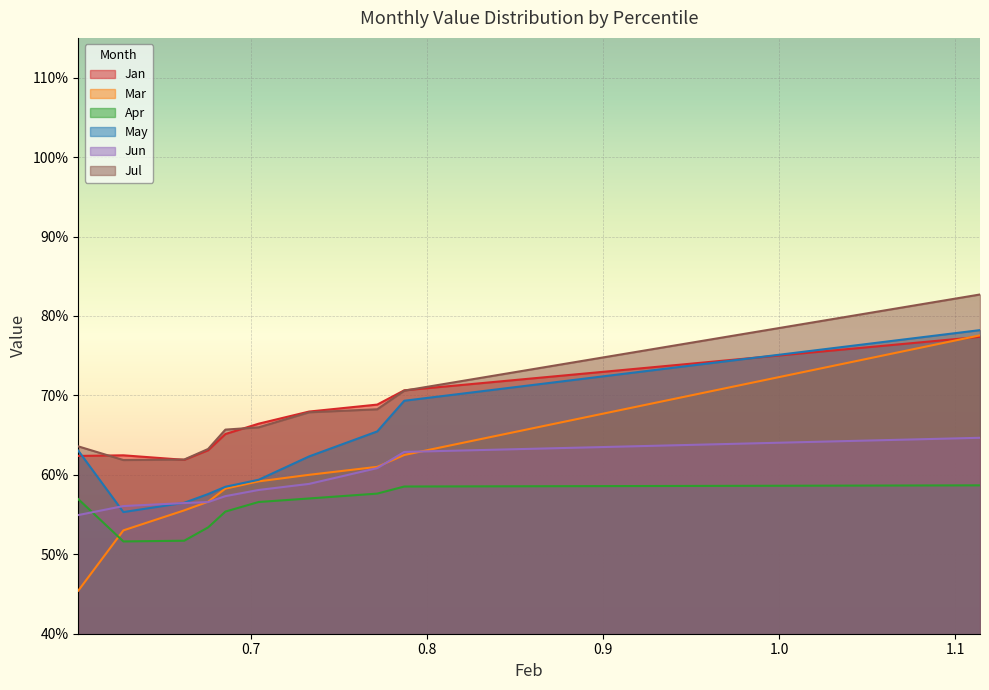

List the labels in order of May value, largest first.

pct95, pct85, pct75, pct05, pct65, pct55, pct45, pct35, pct25, pct15